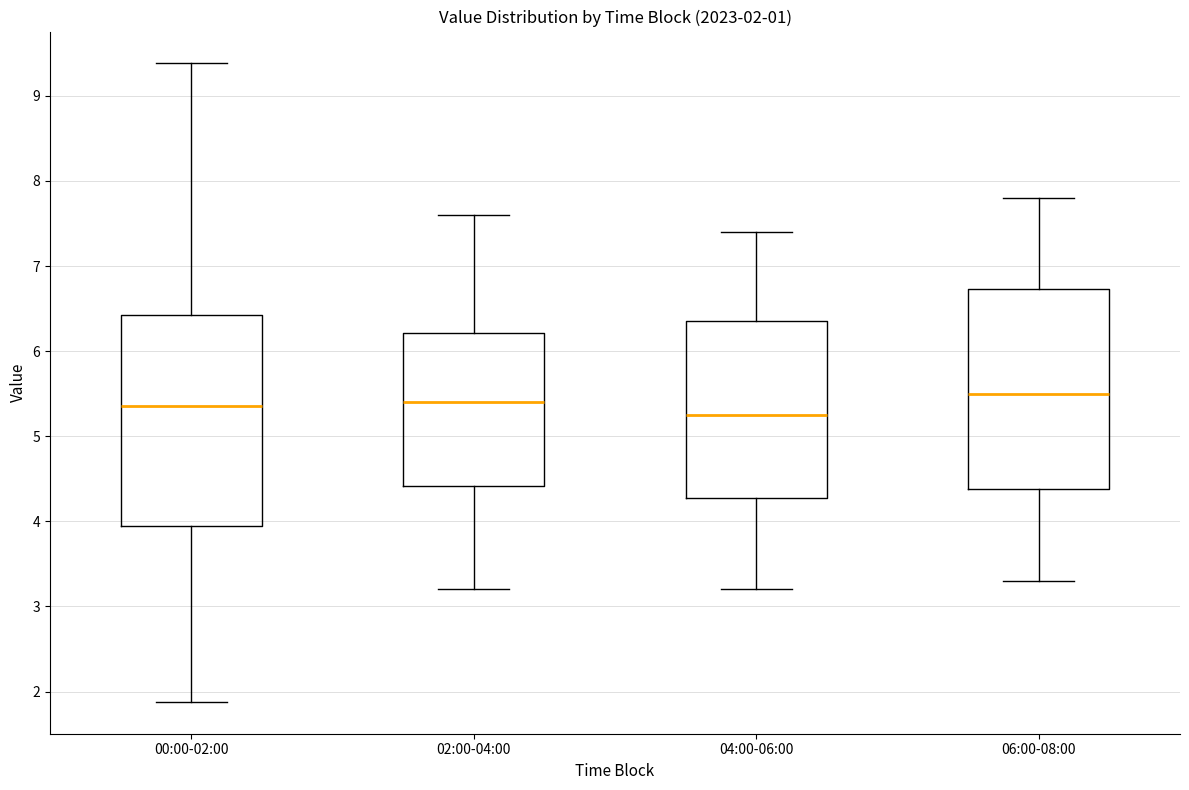

Comparing the boxes themselves (not the whiskers), which one is the tallest?

00:00-02:00